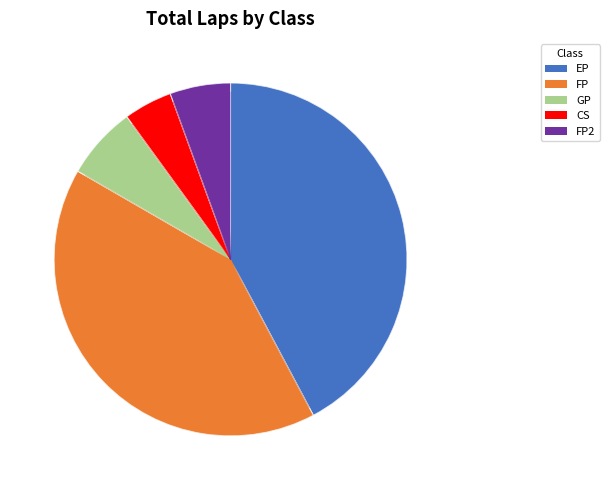

Rank the categories by value from lowest to highest.

CS, FP2, GP, FP, EP